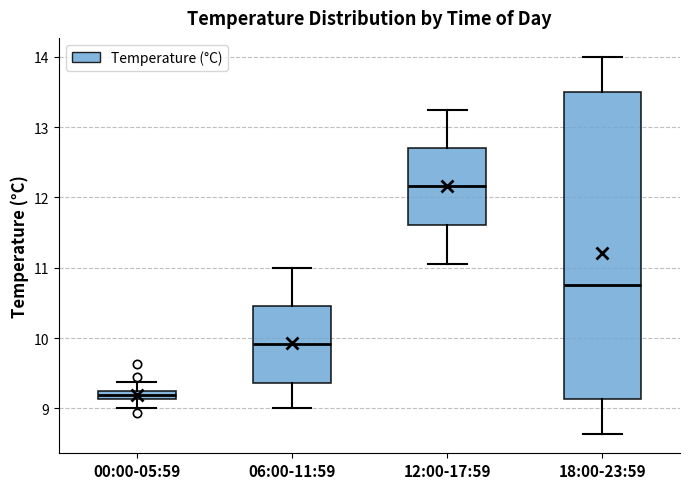

Which box has the highest median line?

12:00-17:59